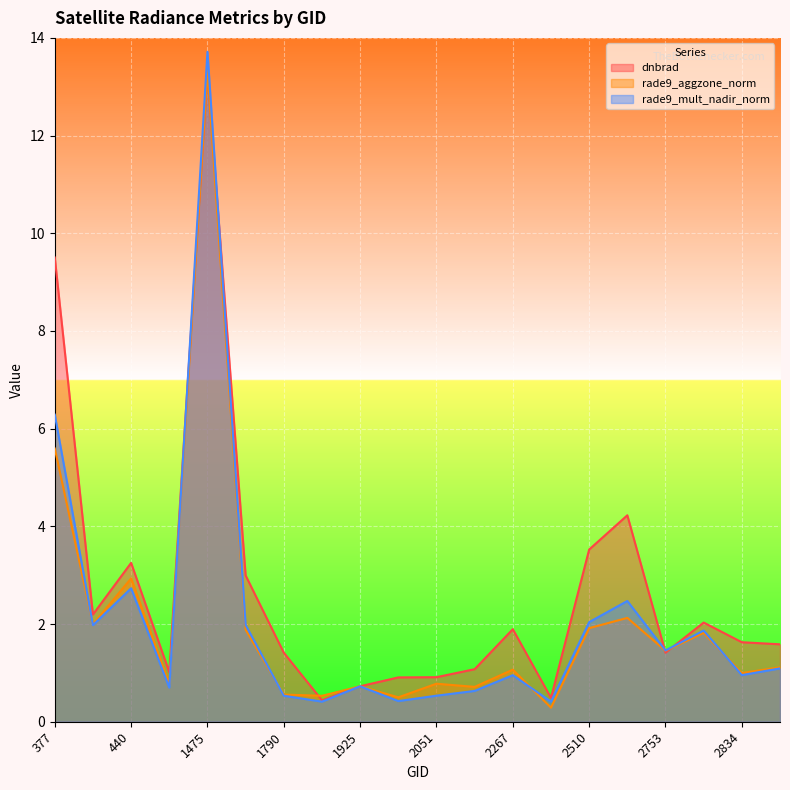

Where does the rade9_mult_nadir_norm series first go above 1?

377